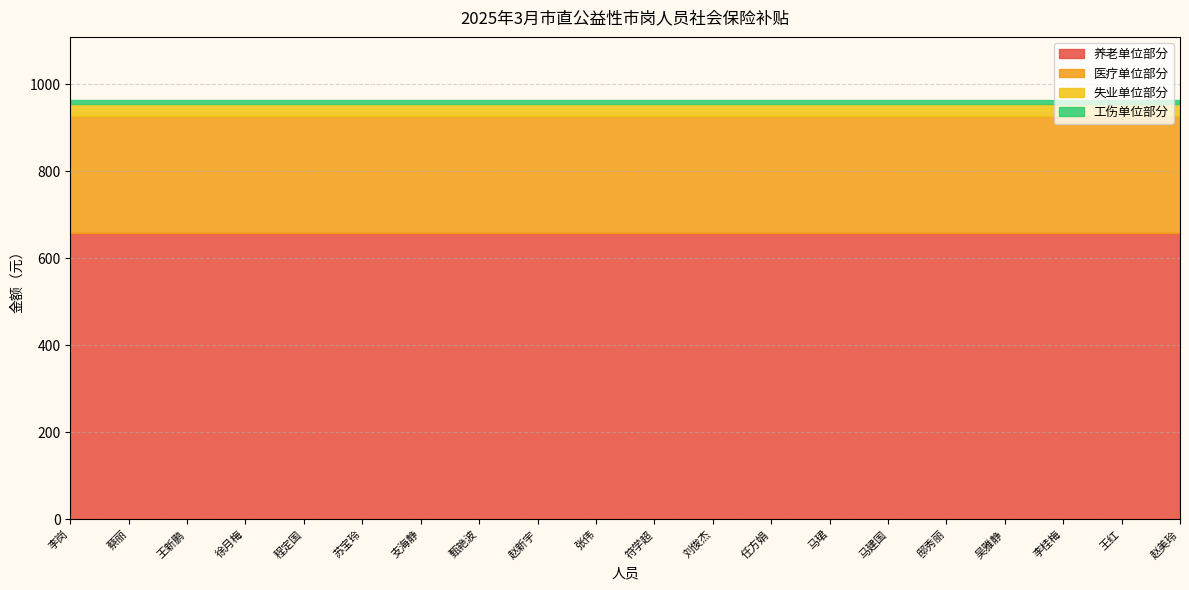

Is it true that 失业单位部分 equals 9.5 at 任方娟?

False